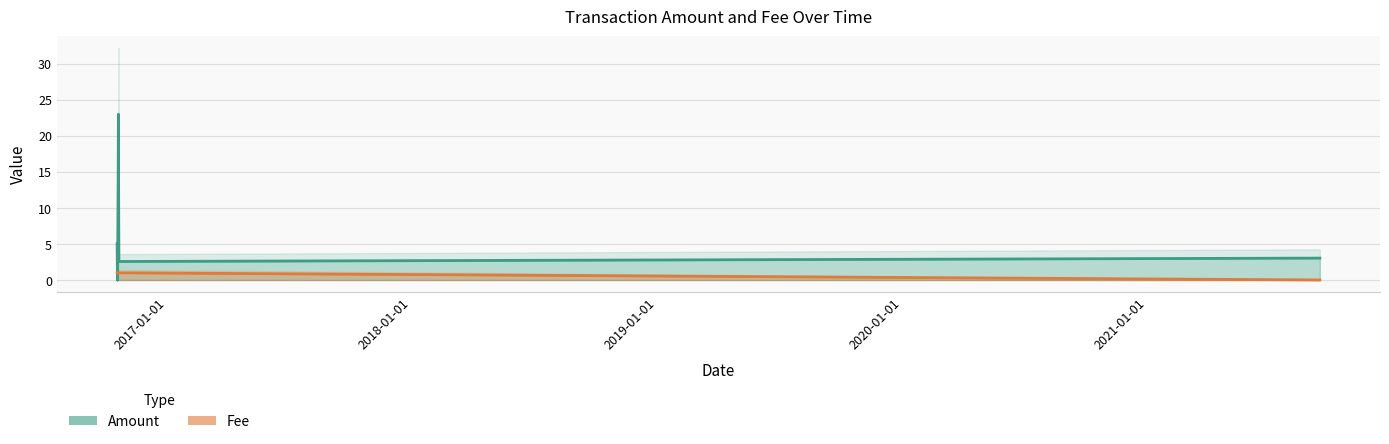

Between 2016-10-21 14:48:47 and 2016-10-18 23:10:00, which is larger?

2016-10-18 23:10:00